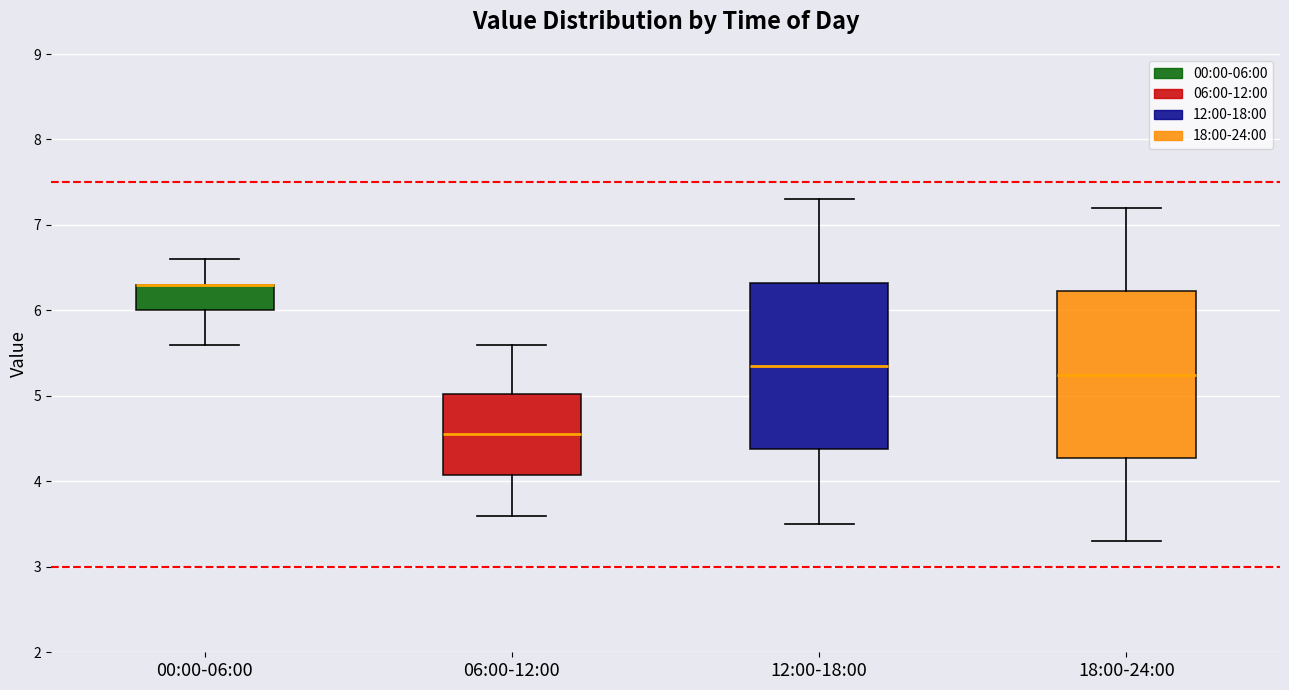

Where does the lower whisker of the box for 00:00-06:00 end on the y-axis? The values are not printed on the chart, so give them approximately, as read against the axis.

5.6